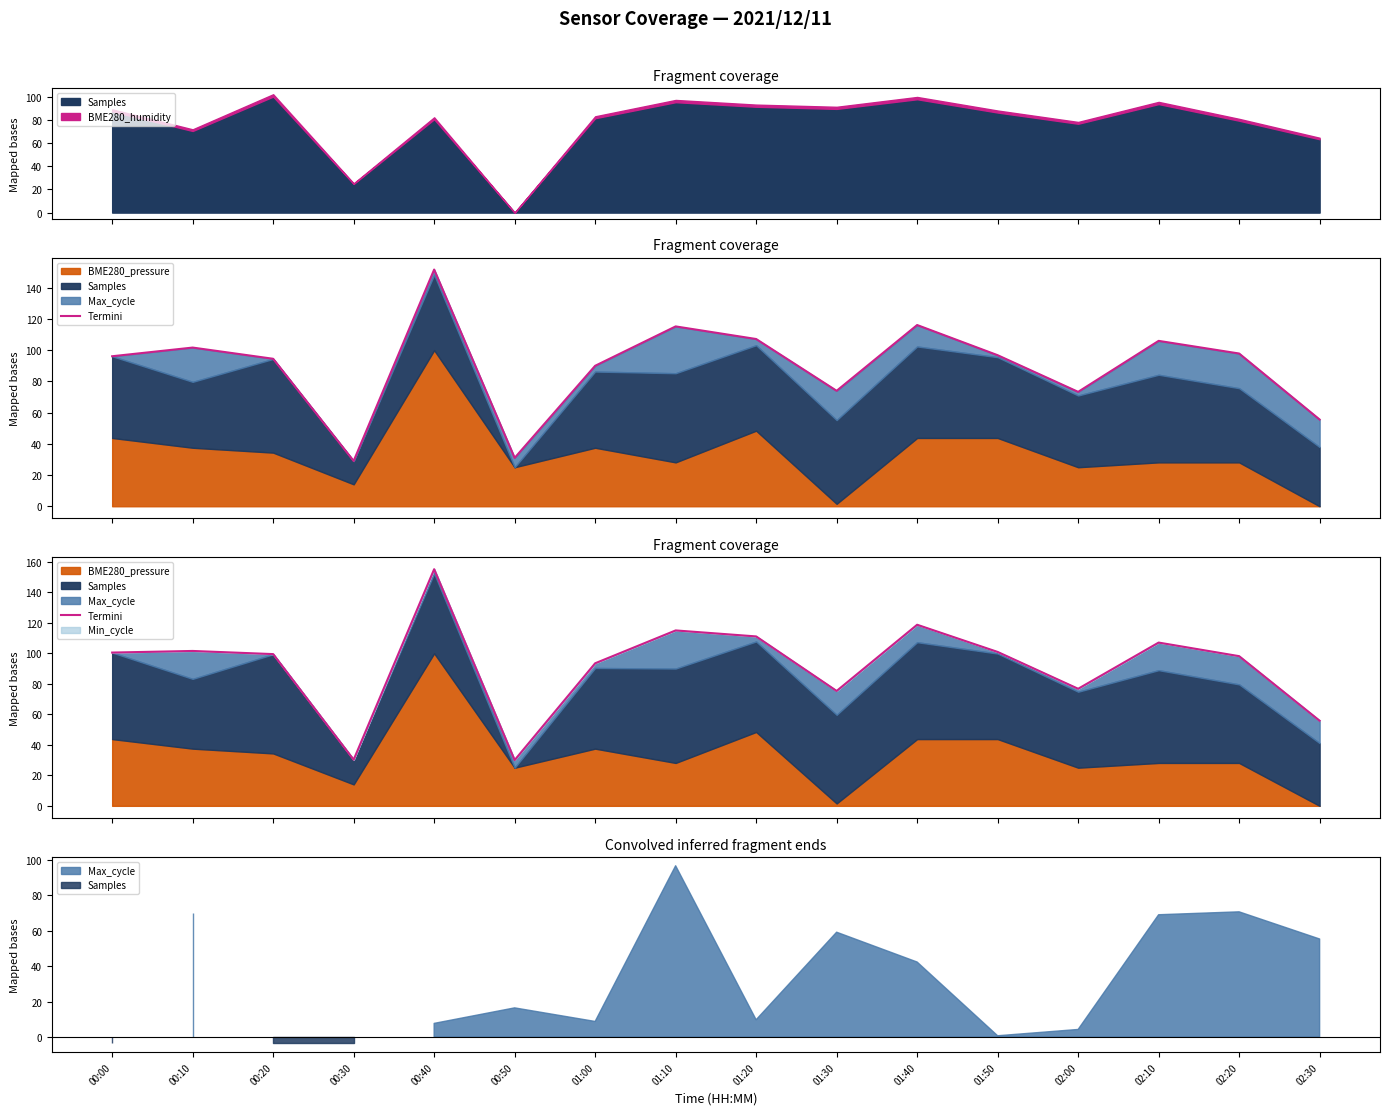

Reading left to right, list all the values displayed in this chart.

00:00=100.5	00:10=101.5	00:20=99.5	00:30=30.2	00:40=155.1	00:50=30.0	01:00=93.5	01:10=115.0	01:20=111.1	01:30=75.3	01:40=118.7	01:50=100.9	02:00=76.7	02:10=107.0	02:20=98.1	02:30=55.8